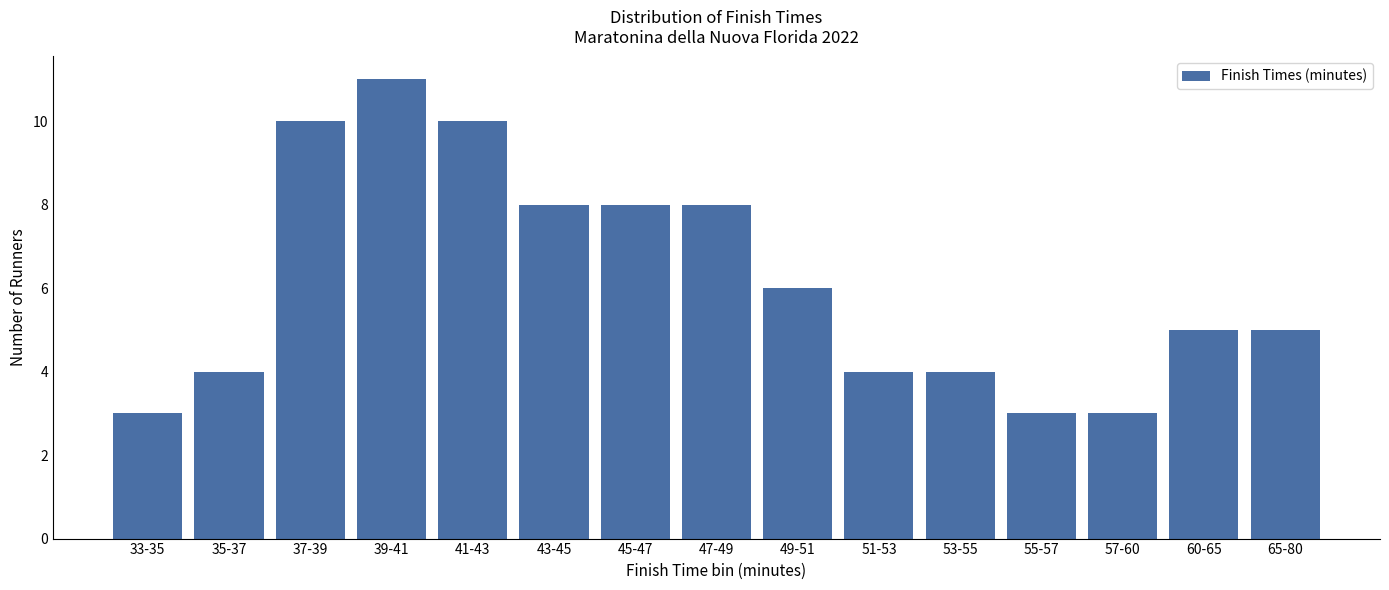

Reading right to left, list all the values displayed in this chart.

65-80=5	60-65=5	57-60=3	55-57=3	53-55=4	51-53=4	49-51=6	47-49=8	45-47=8	43-45=8	41-43=10	39-41=11	37-39=10	35-37=4	33-35=3